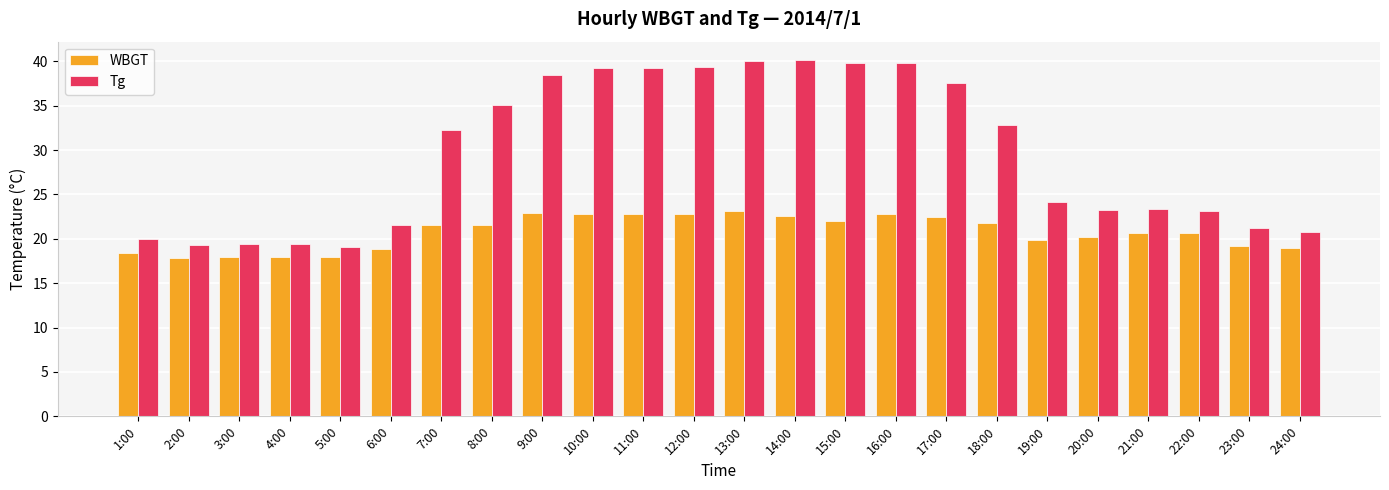

Count the number of categories in the chart.

24